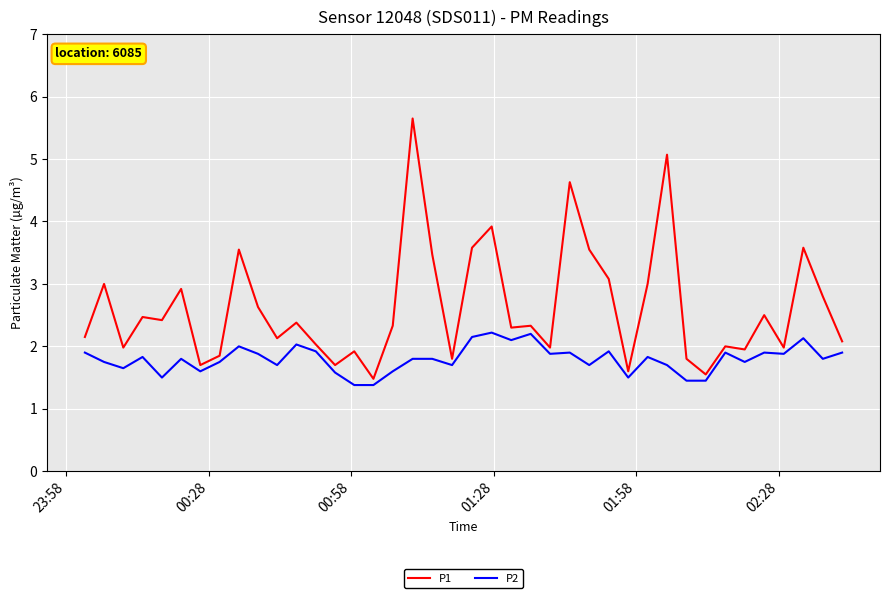

True or false: P1 has more than 2 interior local peaks.

True